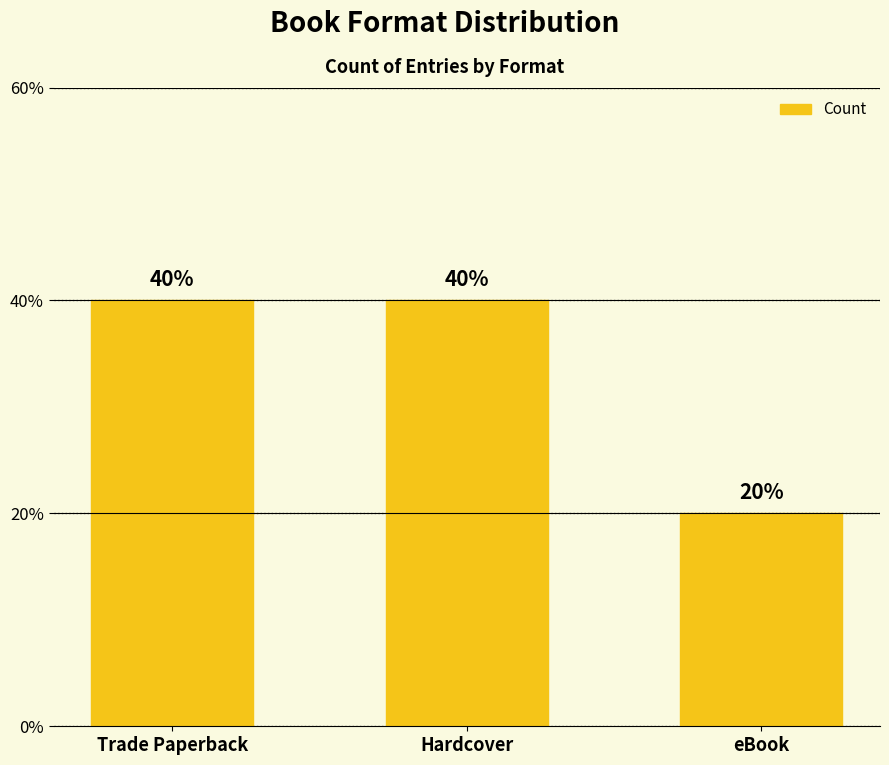

Are the bars horizontal?

No